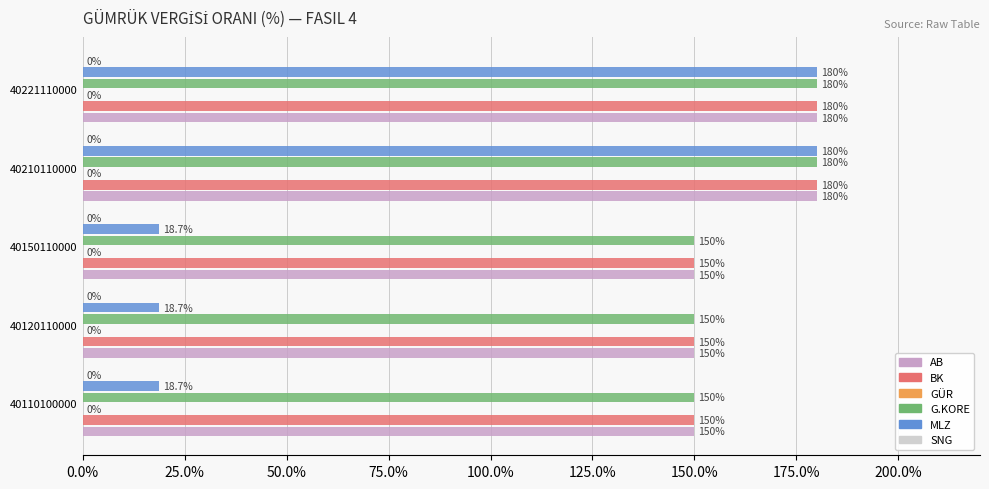

Which series has the widest spread of values?

MLZ